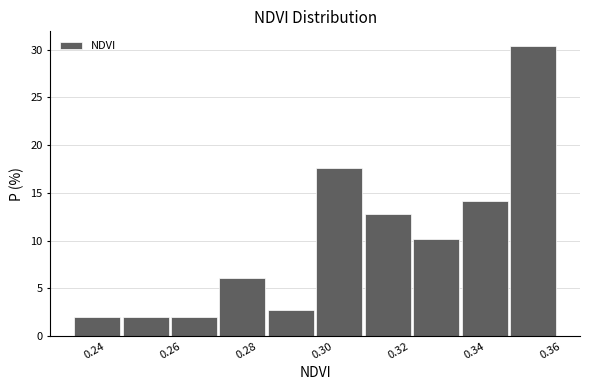

Reading left to right, transcribe this chart: for each bar, give the range it covers on the x-axis and its height. Neither the bar edges nor the heights are printed on the chart, so give them approximately, as read against the axes.

0.234 to 0.248: 2.0
0.248 to 0.260: 2.0
0.260 to 0.272: 2.0
0.272 to 0.286: 6.0
0.286 to 0.298: 2.5
0.298 to 0.310: 17.5
0.310 to 0.324: 13.0
0.324 to 0.336: 10.0
0.336 to 0.348: 14.0
0.348 to 0.362: 30.5